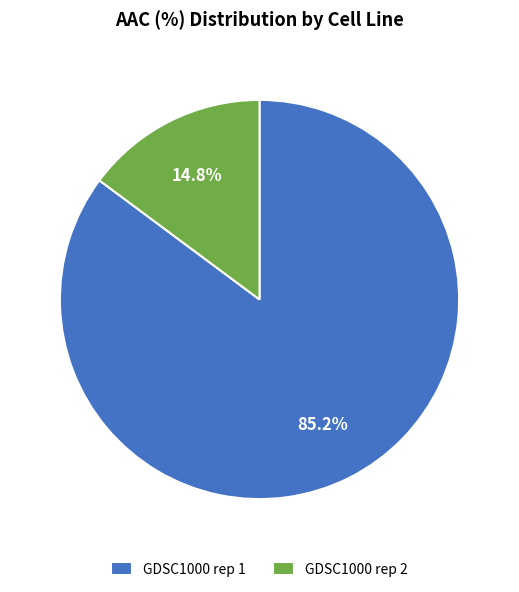

What is the total percentage of GDSC1000 rep 2 and GDSC1000 rep 1?

100.0%